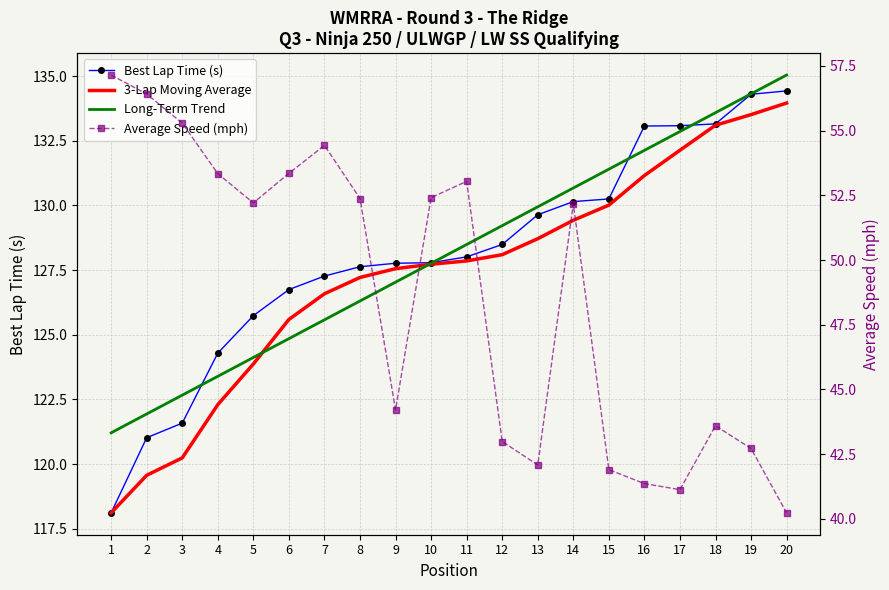

At which label is Long-Term Trend closest to 128?

10